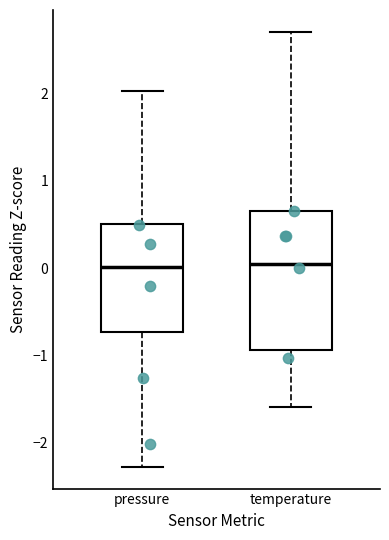

Where is the lower edge of the box for pressure on the y-axis? The values are not printed on the chart, so give them approximately, as read against the axis.

-0.7